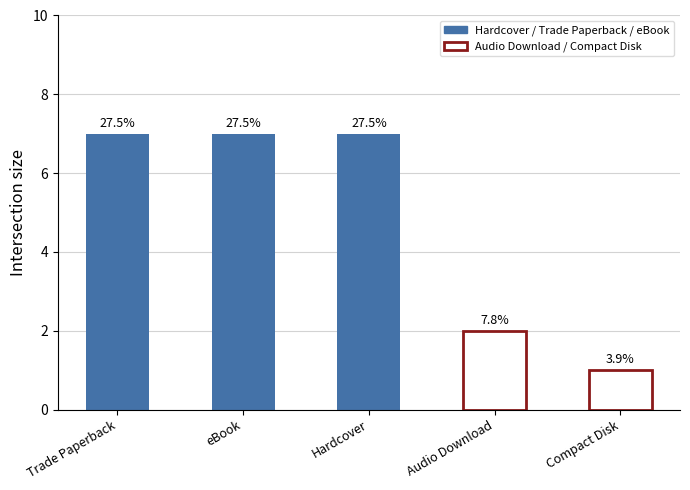

What is the ratio of the value at eBook to the value at Trade Paperback?

1.0